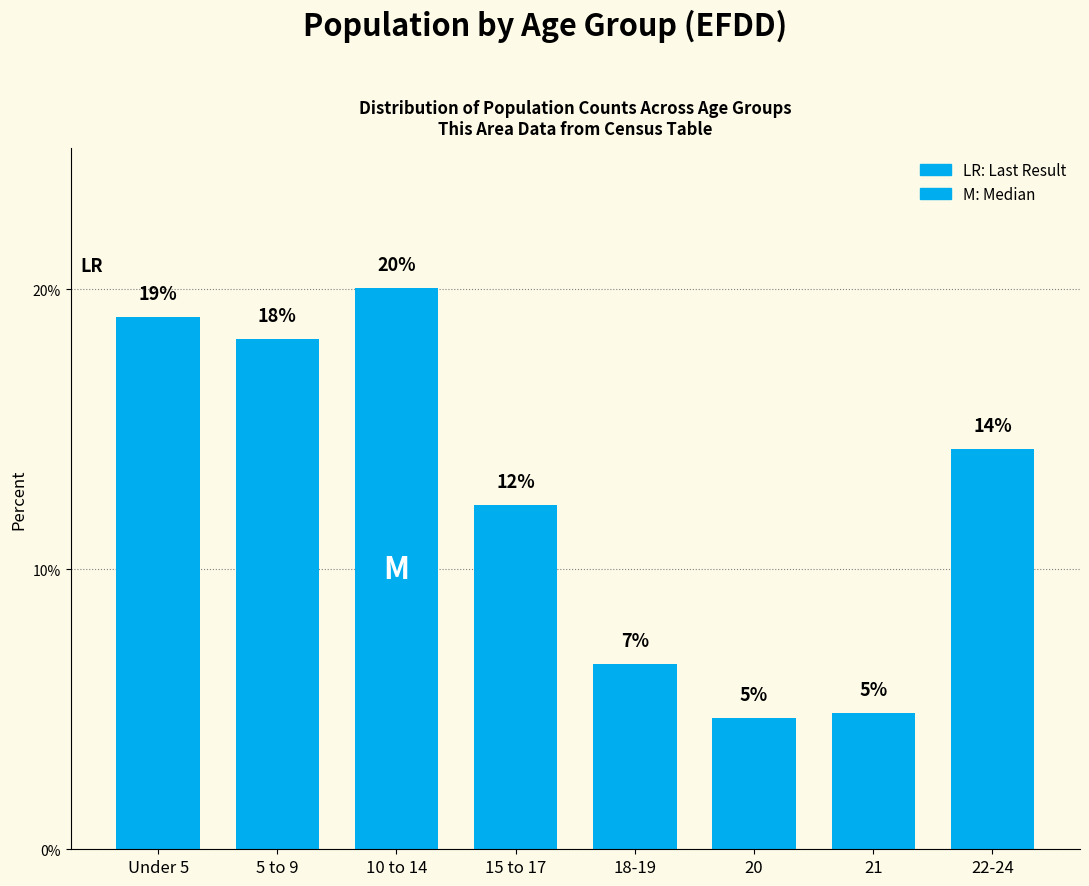

Does the chart contain any negative values?

No